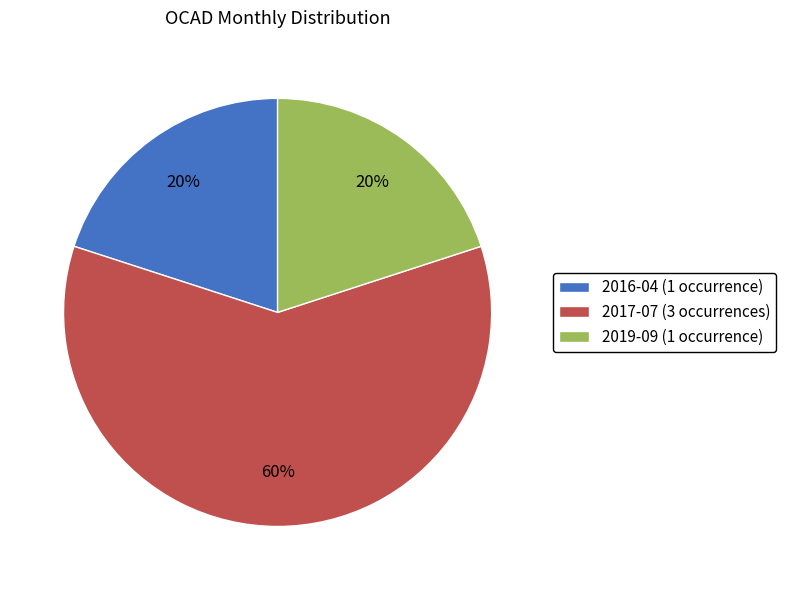

Which slice is the largest?

2017-07